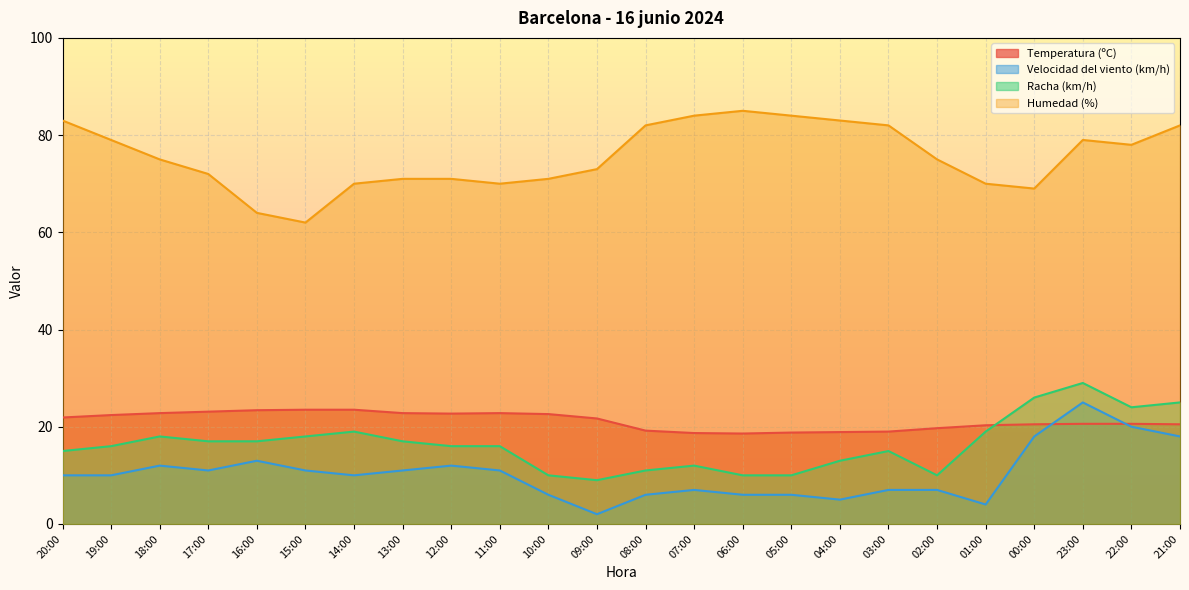

Reading left to right, list all the values displayed in this chart.

Temperatura (ºC): 20:00=21.9	19:00=22.4	18:00=22.8	17:00=23.1	16:00=23.4	15:00=23.5	14:00=23.5	13:00=22.8	12:00=22.7	11:00=22.8	10:00=22.6	09:00=21.7	08:00=19.2	07:00=18.7	06:00=18.6	05:00=18.8	04:00=18.9	03:00=19.0	02:00=19.7	01:00=20.3	00:00=20.5	23:00=20.6	22:00=20.6	21:00=20.5
Velocidad del viento (km/h): 20:00=10.0	19:00=10.0	18:00=12.0	17:00=11.0	16:00=13.0	15:00=11.0	14:00=10.0	13:00=11.0	12:00=12.0	11:00=11.0	10:00=6.0	09:00=2.0	08:00=6.0	07:00=7.0	06:00=6.0	05:00=6.0	04:00=5.0	03:00=7.0	02:00=7.0	01:00=4.0	00:00=18.0	23:00=25.0	22:00=20.0	21:00=18.0
Racha (km/h): 20:00=15.0	19:00=16.0	18:00=18.0	17:00=17.0	16:00=17.0	15:00=18.0	14:00=19.0	13:00=17.0	12:00=16.0	11:00=16.0	10:00=10.0	09:00=9.0	08:00=11.0	07:00=12.0	06:00=10.0	05:00=10.0	04:00=13.0	03:00=15.0	02:00=10.0	01:00=19.0	00:00=26.0	23:00=29.0	22:00=24.0	21:00=25.0
Humedad (%): 20:00=83.0	19:00=79.0	18:00=75.0	17:00=72.0	16:00=64.0	15:00=62.0	14:00=70.0	13:00=71.0	12:00=71.0	11:00=70.0	10:00=71.0	09:00=73.0	08:00=82.0	07:00=84.0	06:00=85.0	05:00=84.0	04:00=83.0	03:00=82.0	02:00=75.0	01:00=70.0	00:00=69.0	23:00=79.0	22:00=78.0	21:00=82.0